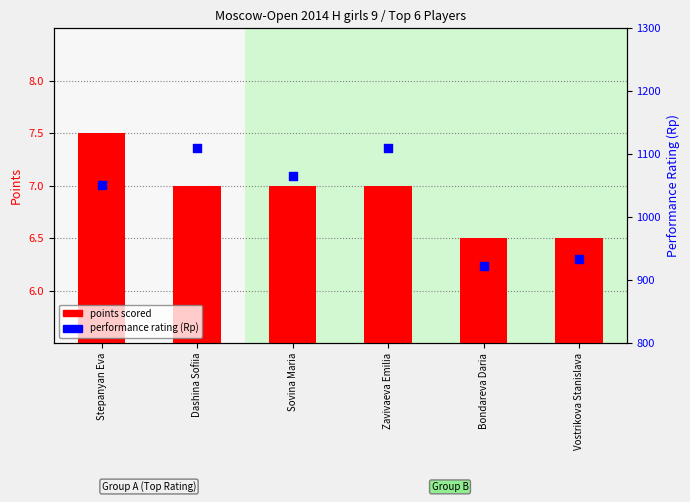

At which category is the sum across all series the highest?

Dashina Sofiia